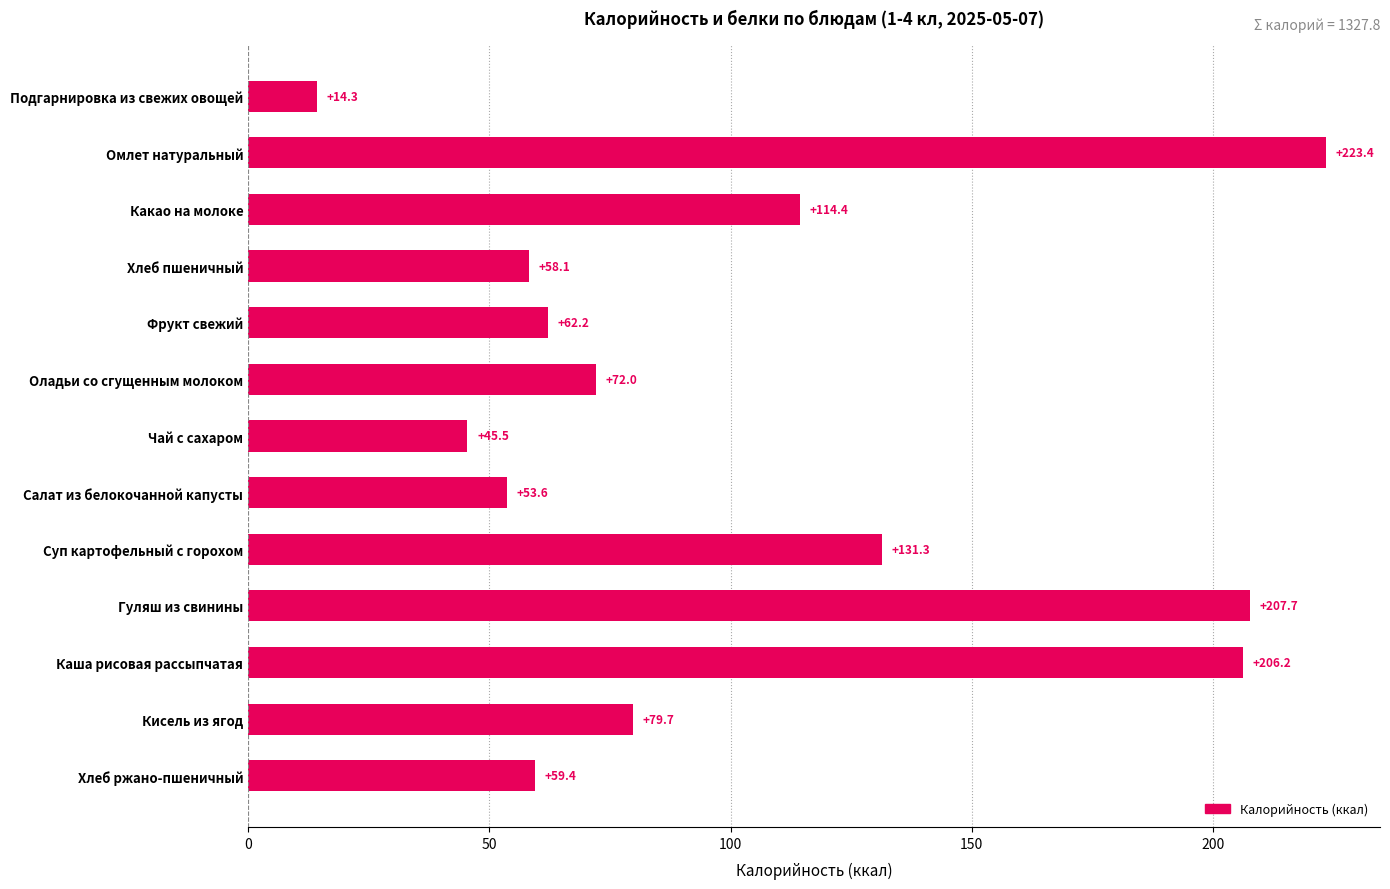

What position from the top is Фрукт свежий?

5